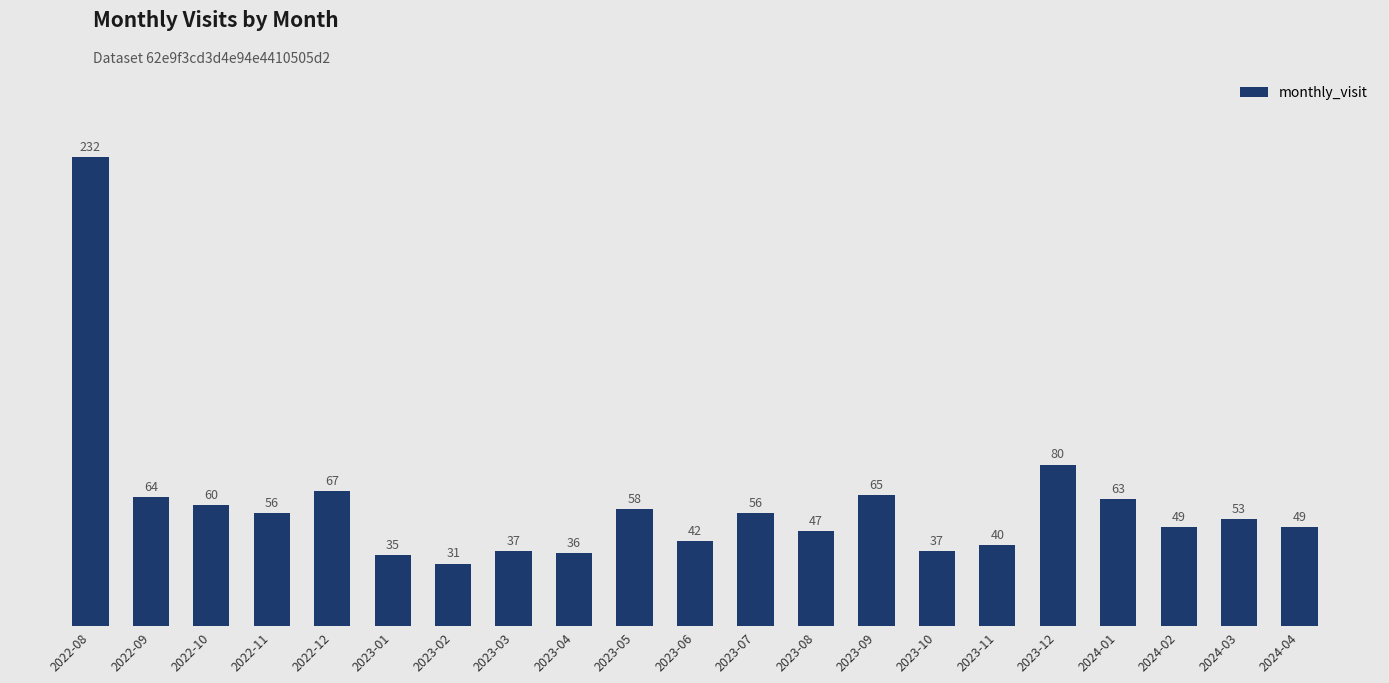

True or false: the data shows 72 at 2023-08.

False